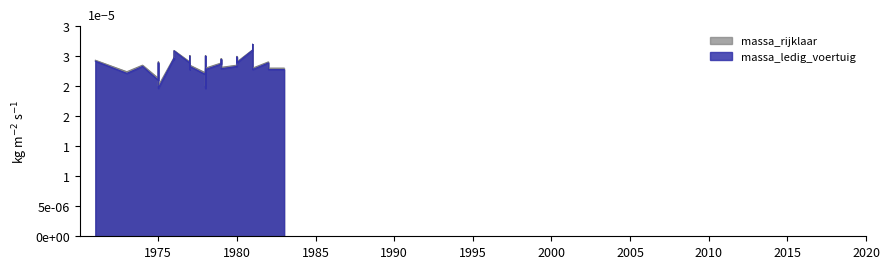

Is the value of massa_rijklaar at 1973 greater than the value of massa_ledig_voertuig at 1983?

No